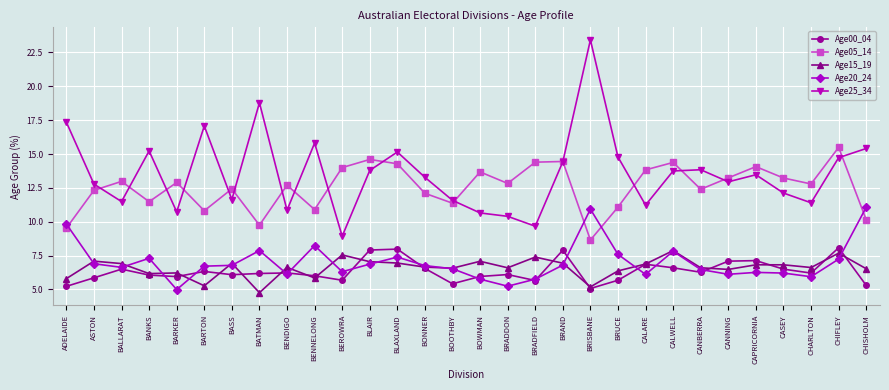

Is this an area chart (filled region under the line)?

No